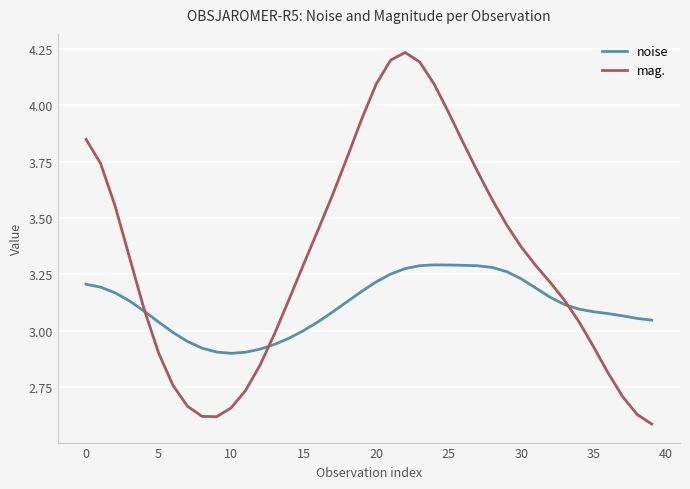

Which series has the largest total across all categories?

mag.